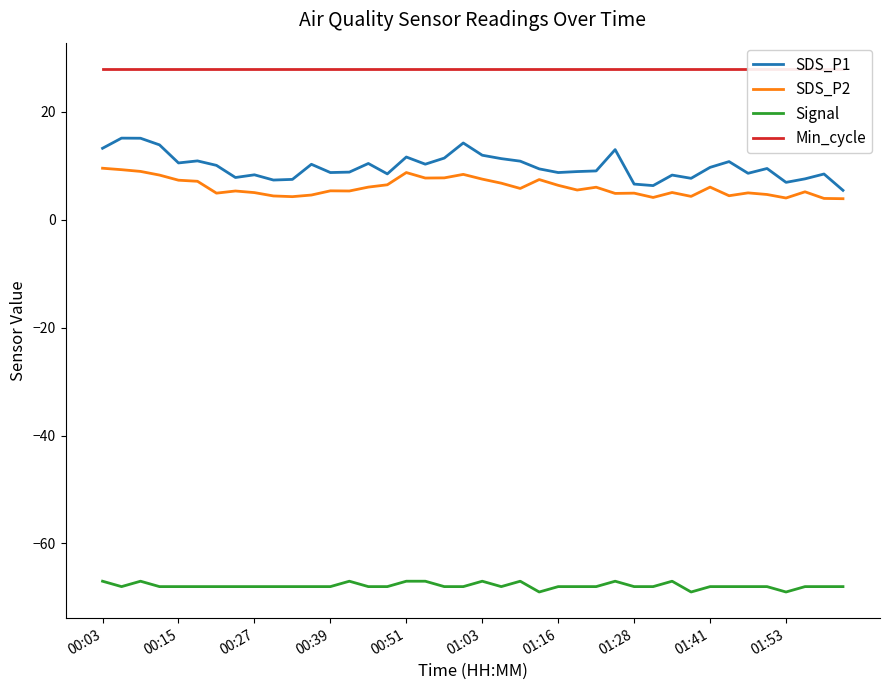

What is the highest value of the SDS_P1 series?

15.2